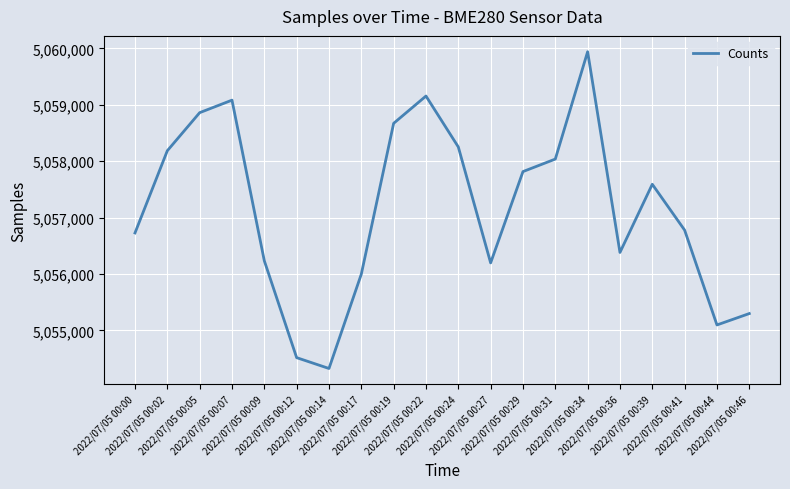

What is the maximum value shown in the chart?

5059942